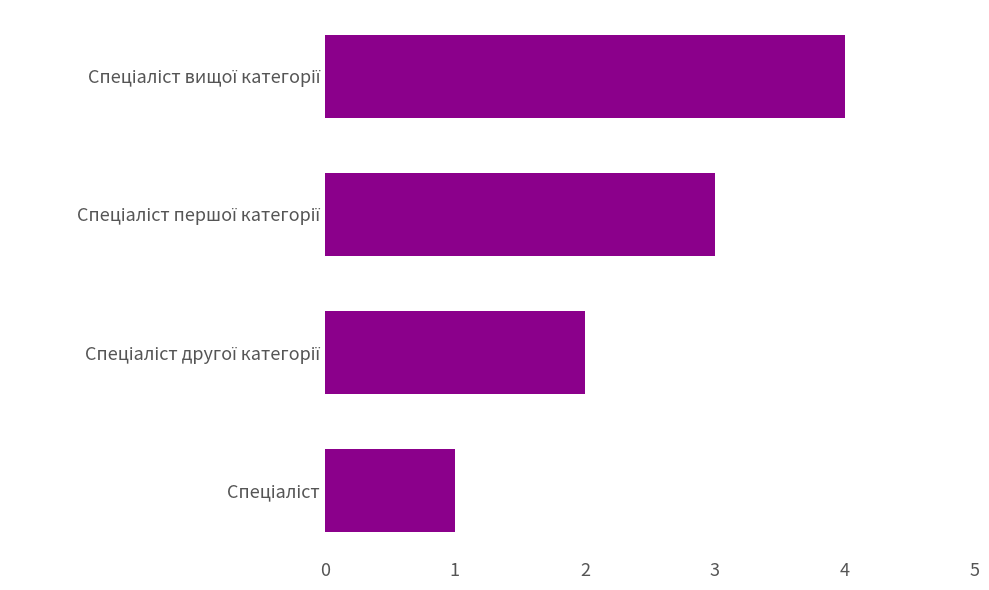

Count the number of categories in the chart.

4